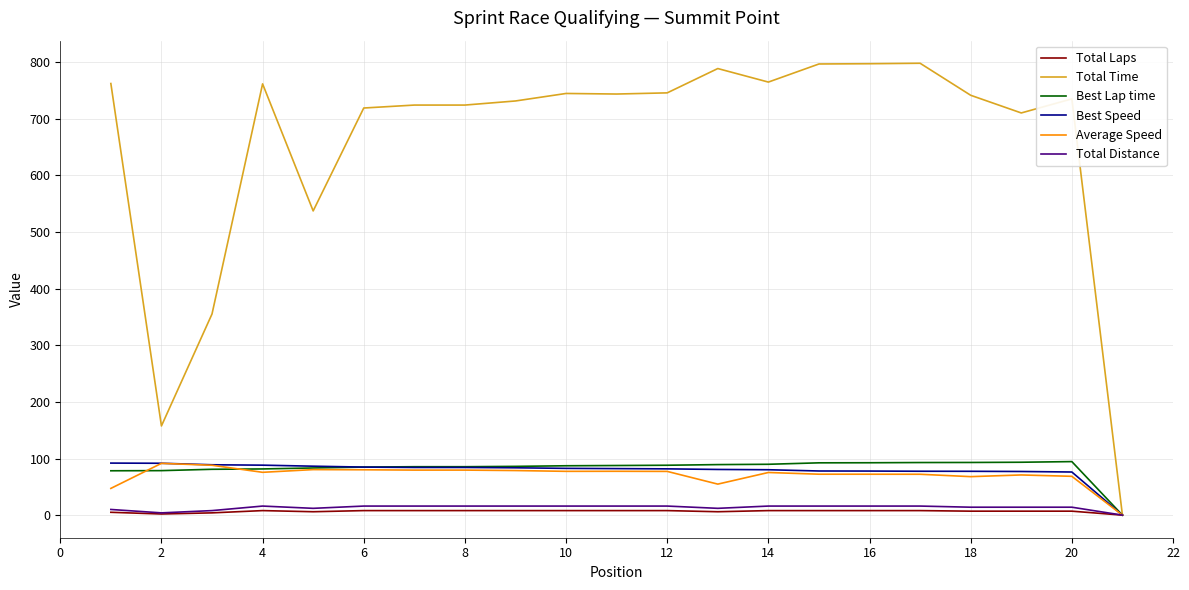

Which series has the largest total across all categories?

Total Time